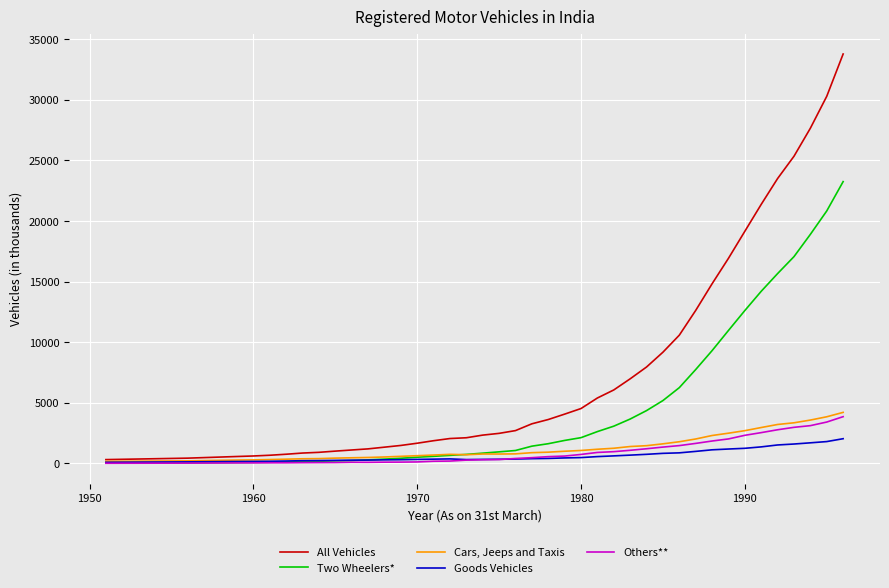

Which series has the widest spread of values?

All Vehicles